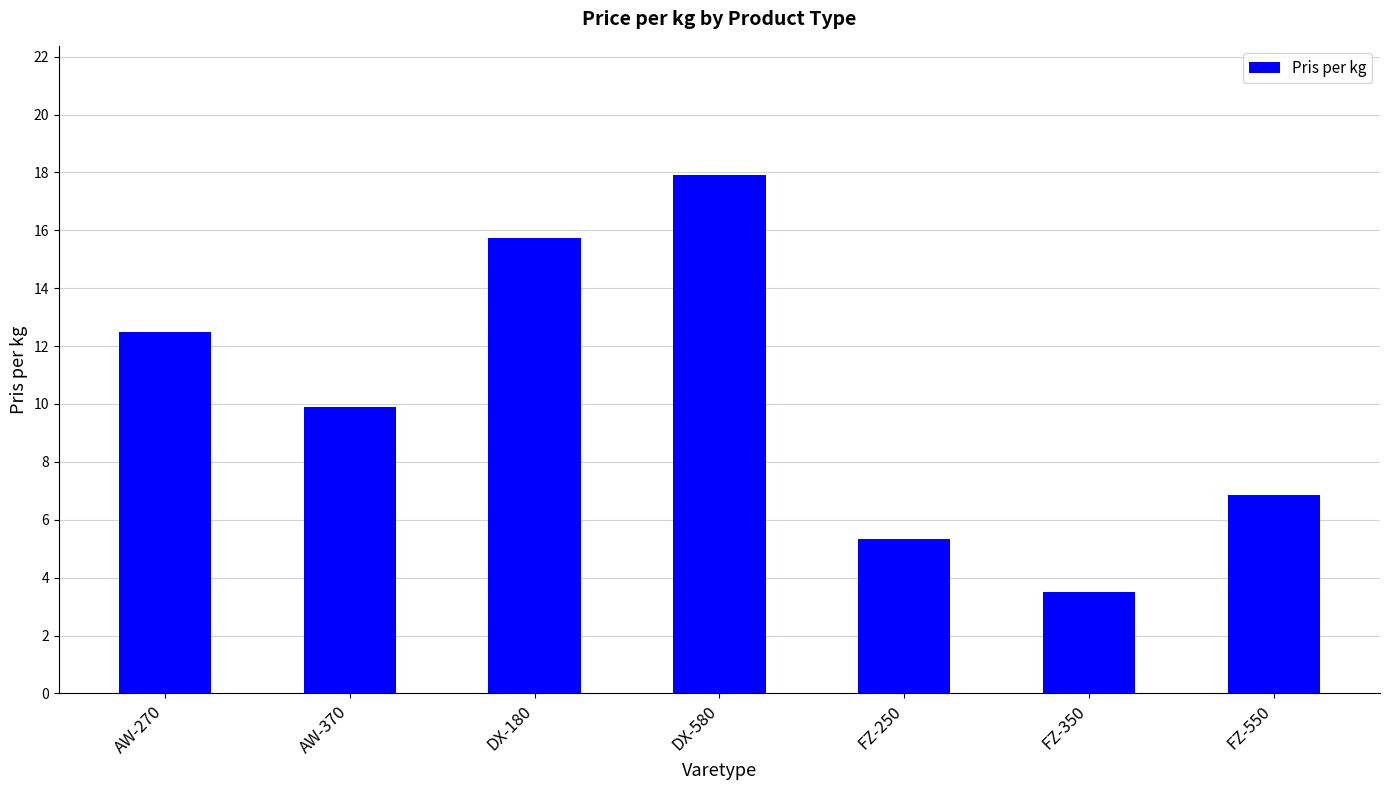

What is the greatest value displayed?

17.9